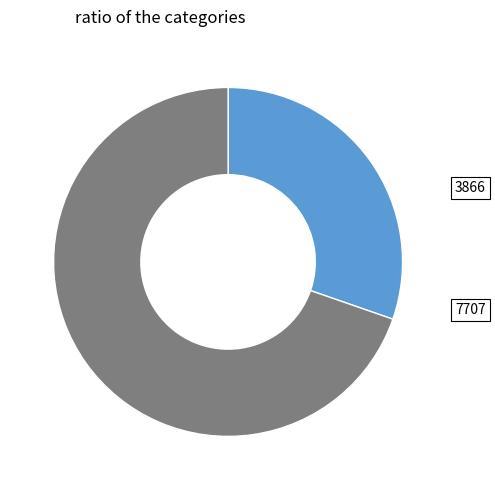

Is there any slice that represents more than half of the pie?

Yes